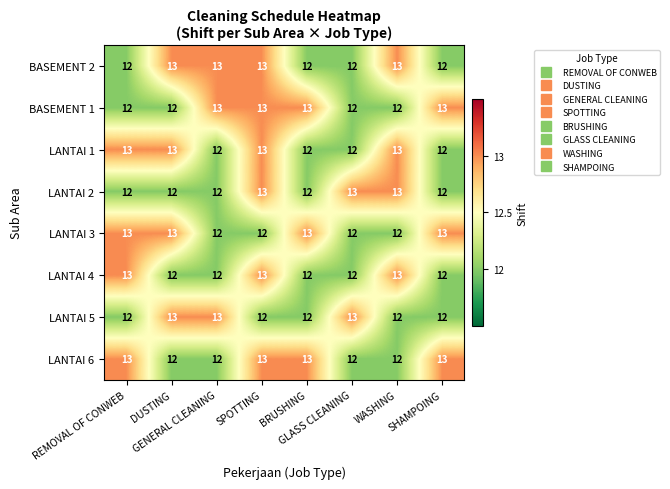

Count the LANTAI 4 values in the range 12 to 13.

8